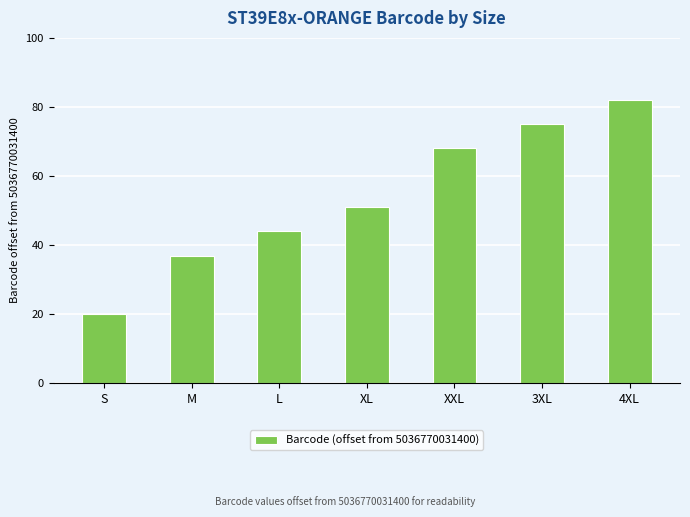

What is the ratio of the value at M to the value at L?

0.8